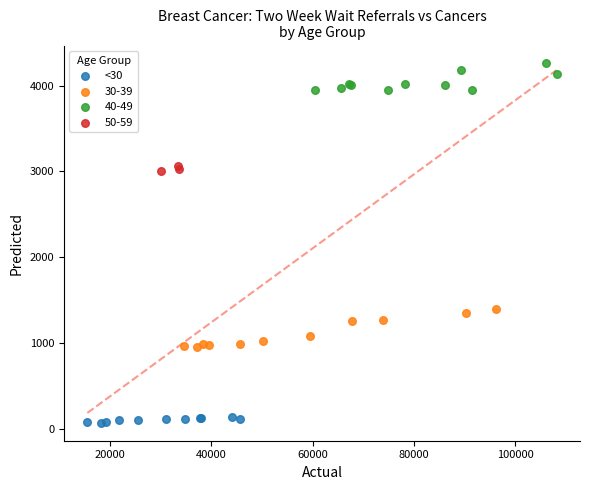

Which series reaches the maximum Y coordinate?

40-49